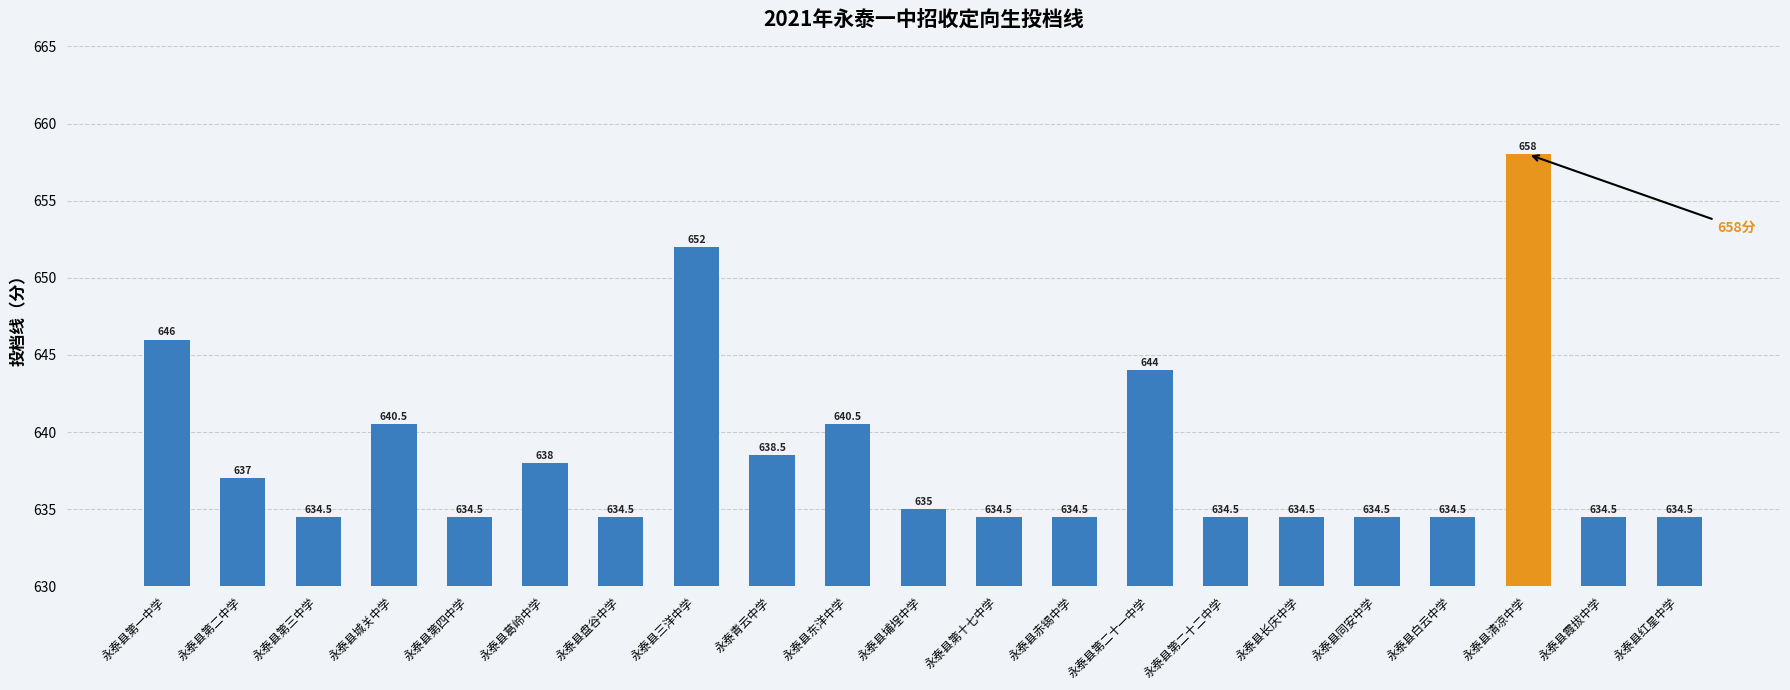

What is the difference between the values at 永泰县第三中学 and 永泰县城关中学?

6.0